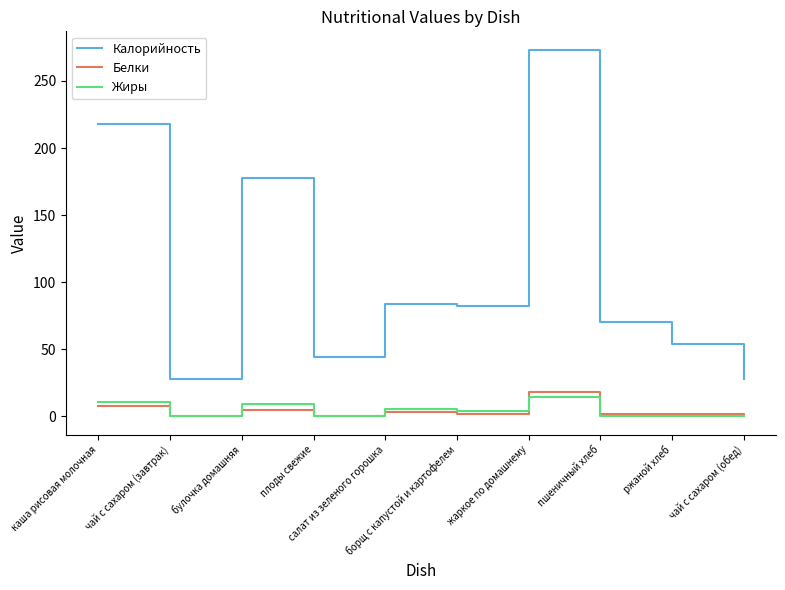

True or false: Жиры and Белки cross at least once.

True